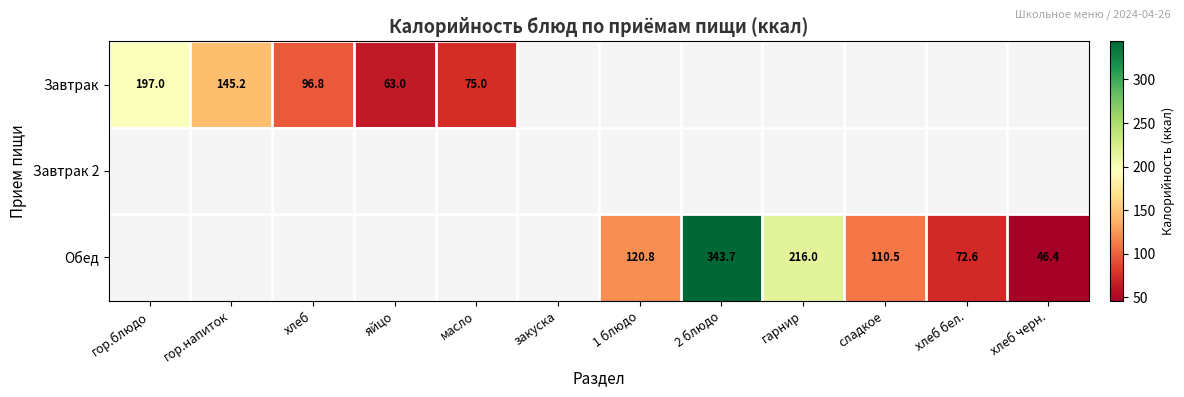

The Обед series shows 21.0 at хлеб бел.. True or false?

False